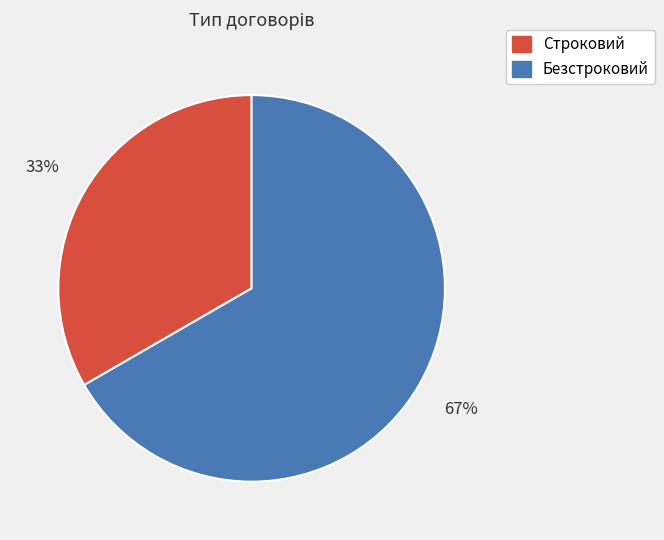

Is Строковий the majority of the pie?

No